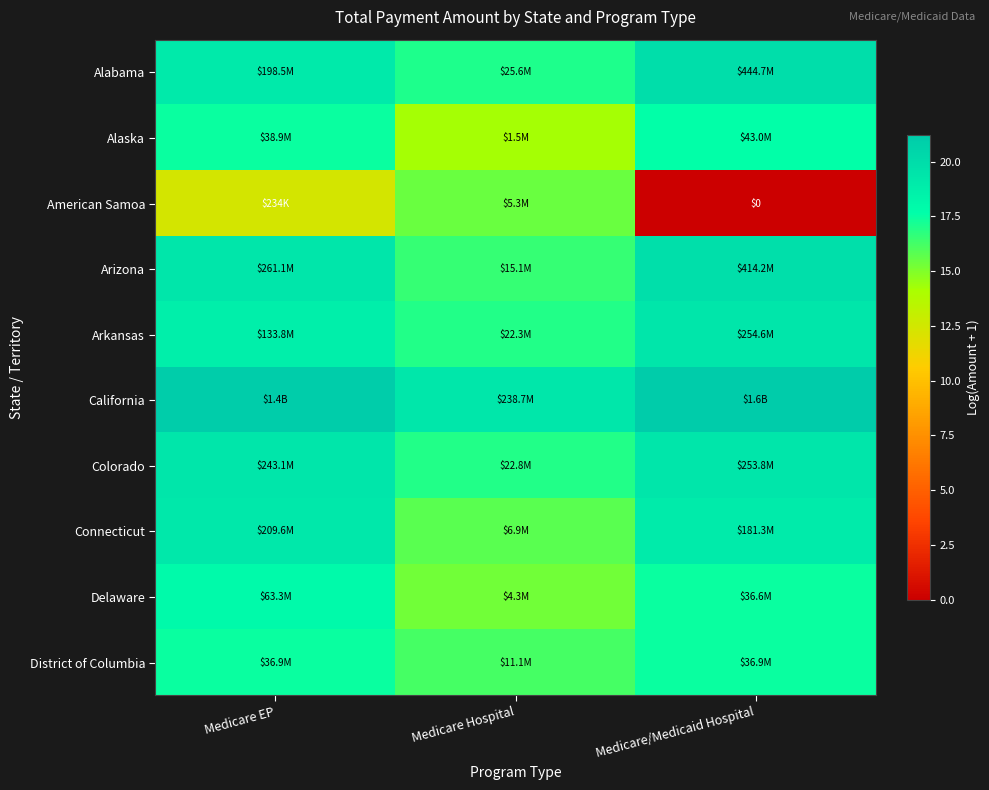

Which category has the lowest value in the American Samoa series?

Medicare/Medicaid Hospital